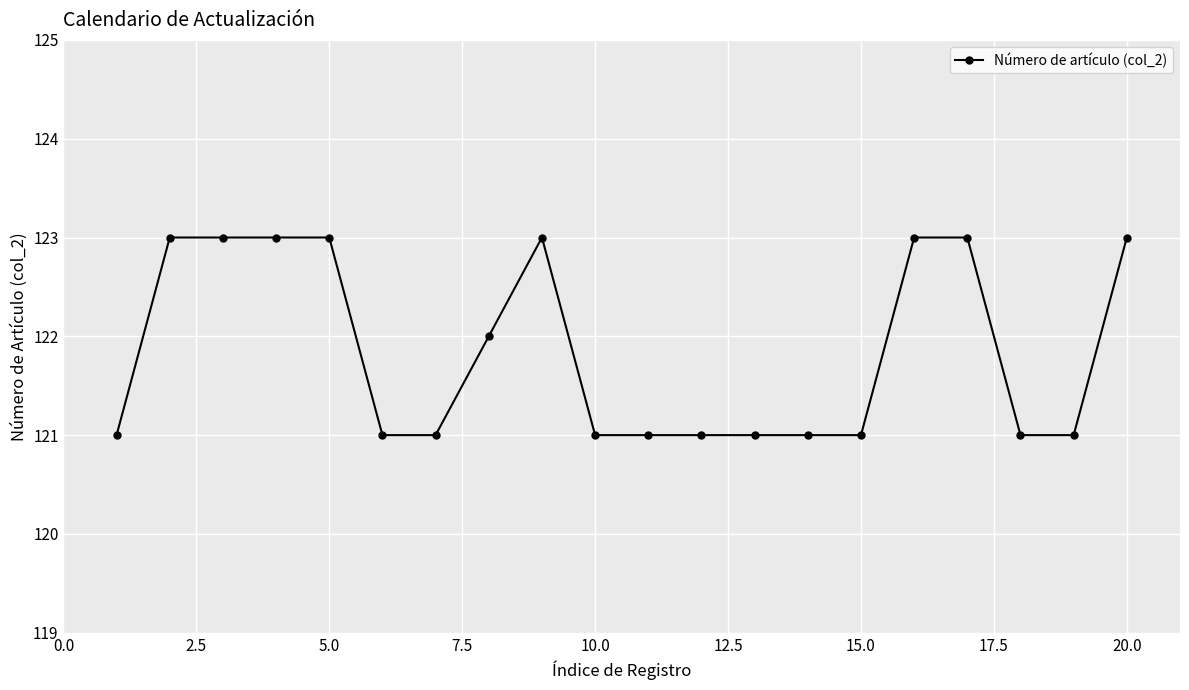

What is the maximum value shown in the chart?

123